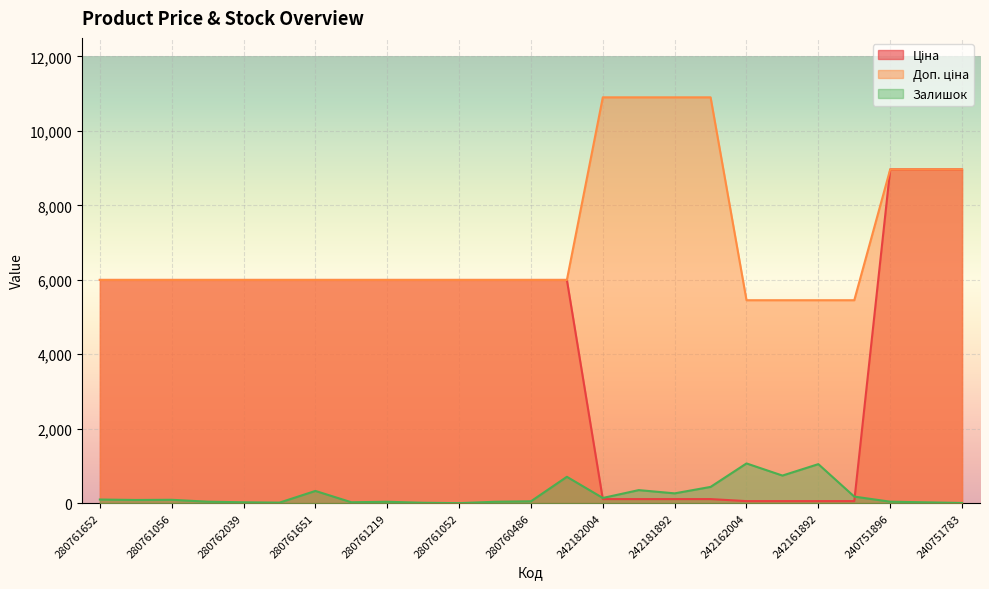

What is the sum of all Доп. ціна values?

176276.1